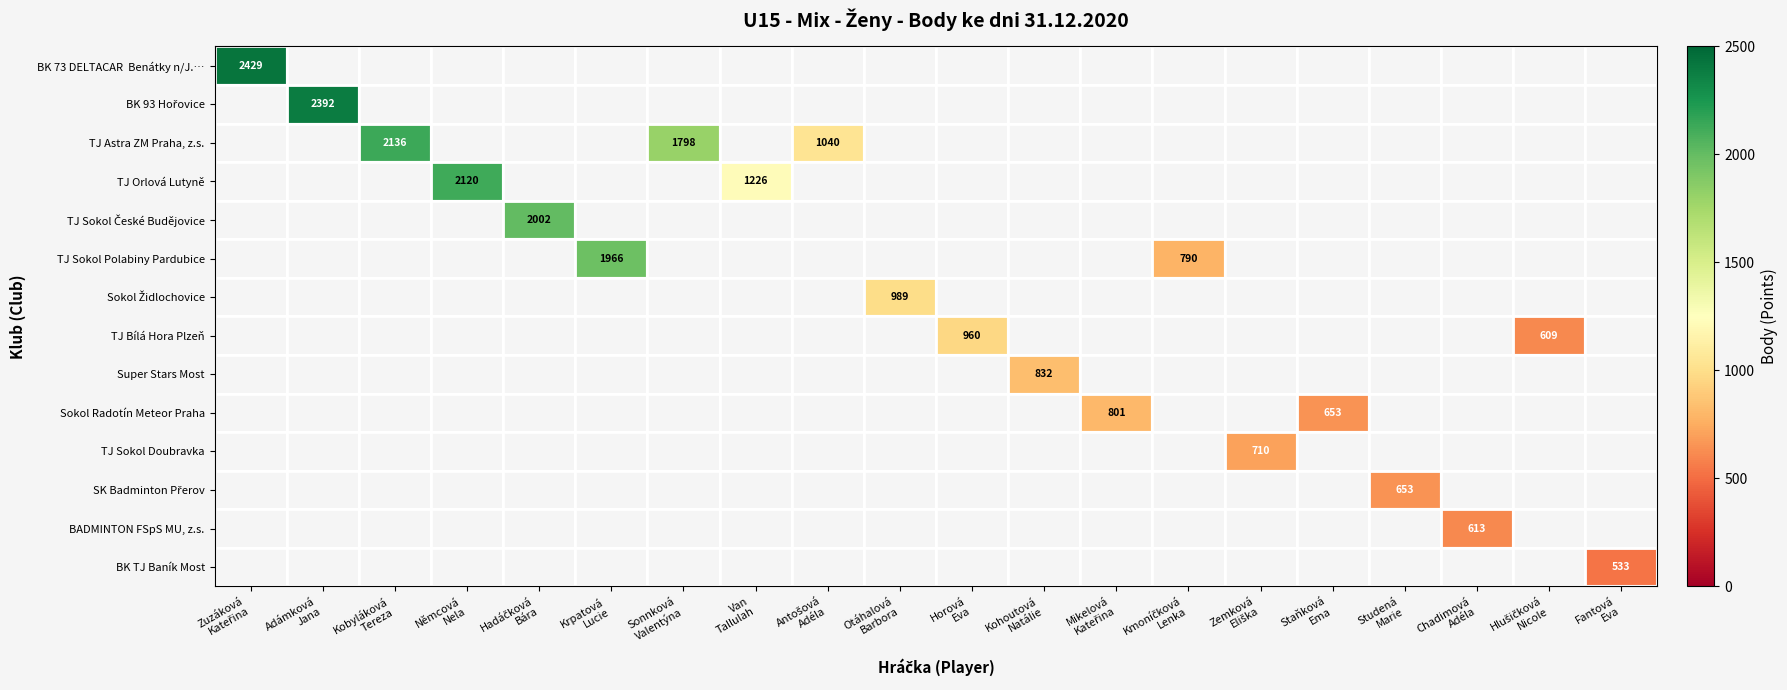

How many positive values does the Super Stars Most series have?

1